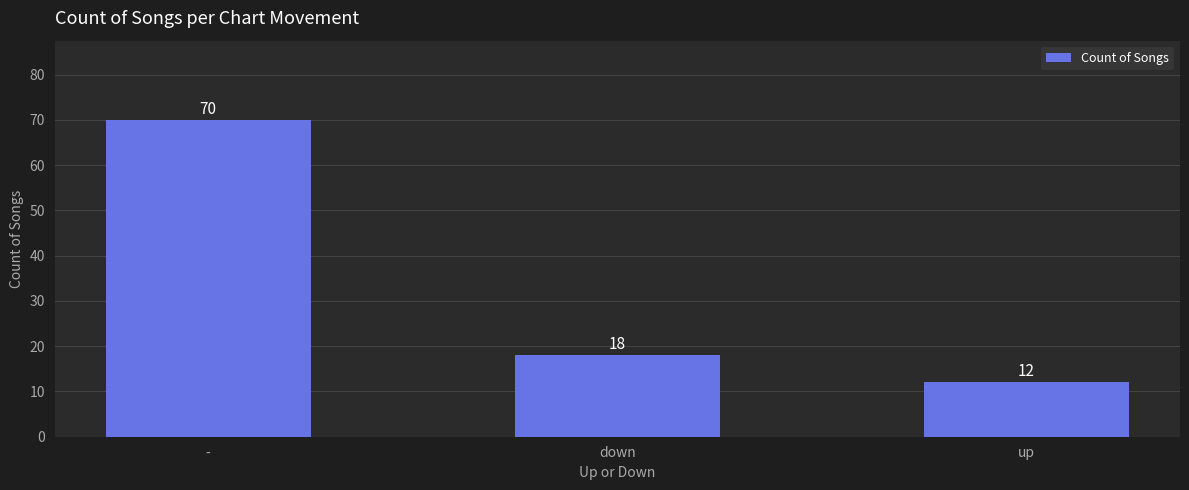

Reading left to right, what are all the values shown in this chart?

70	18	12